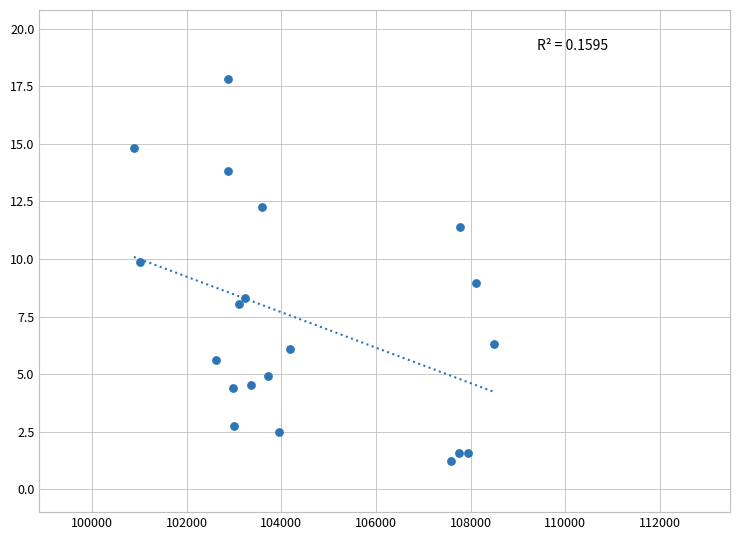

What is the range of Y values (max minus min)?

16.6